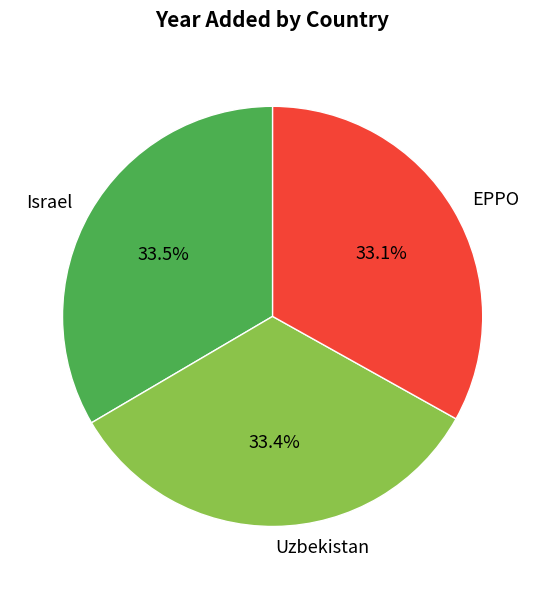

What is the ratio of the value at Uzbekistan to the value at Israel?

1.0